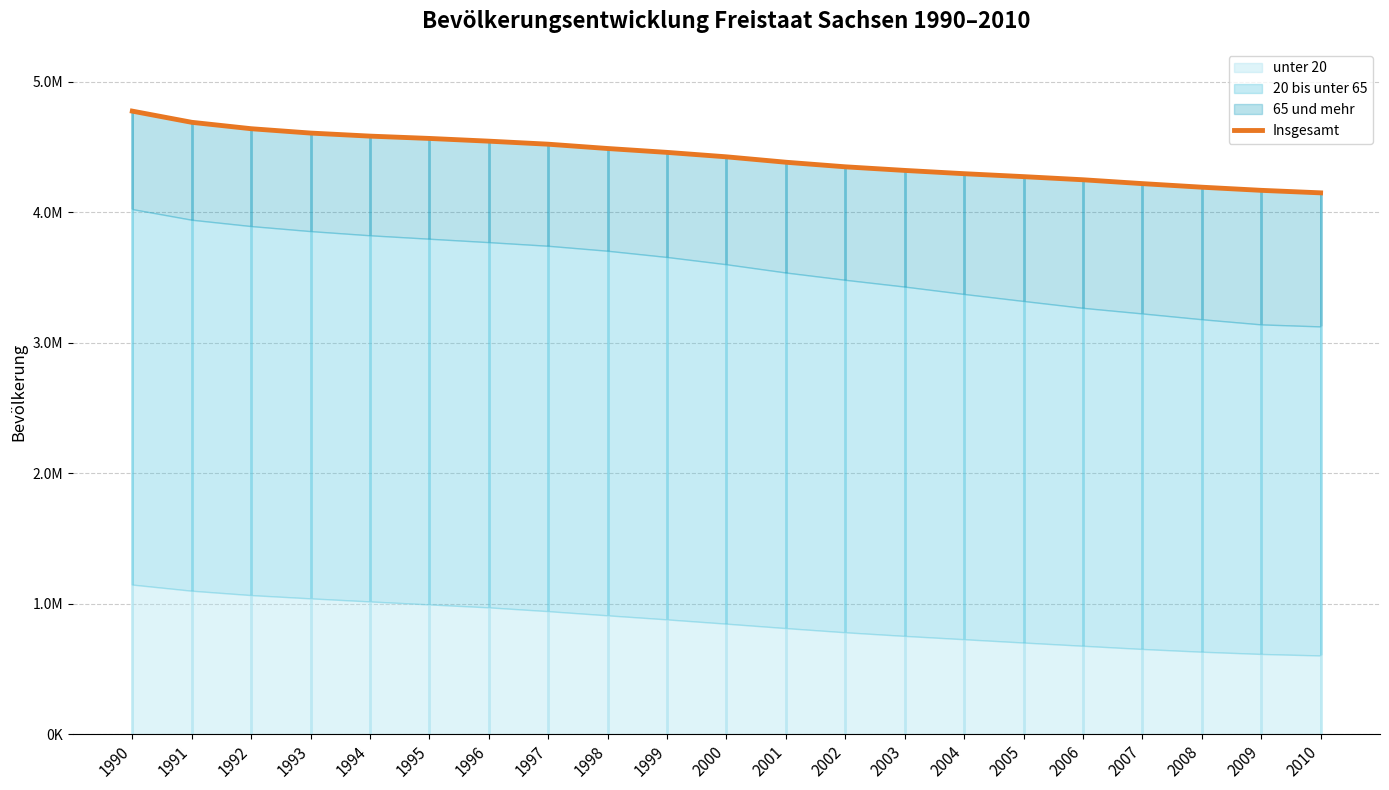

How many lines are shown in the chart?

1